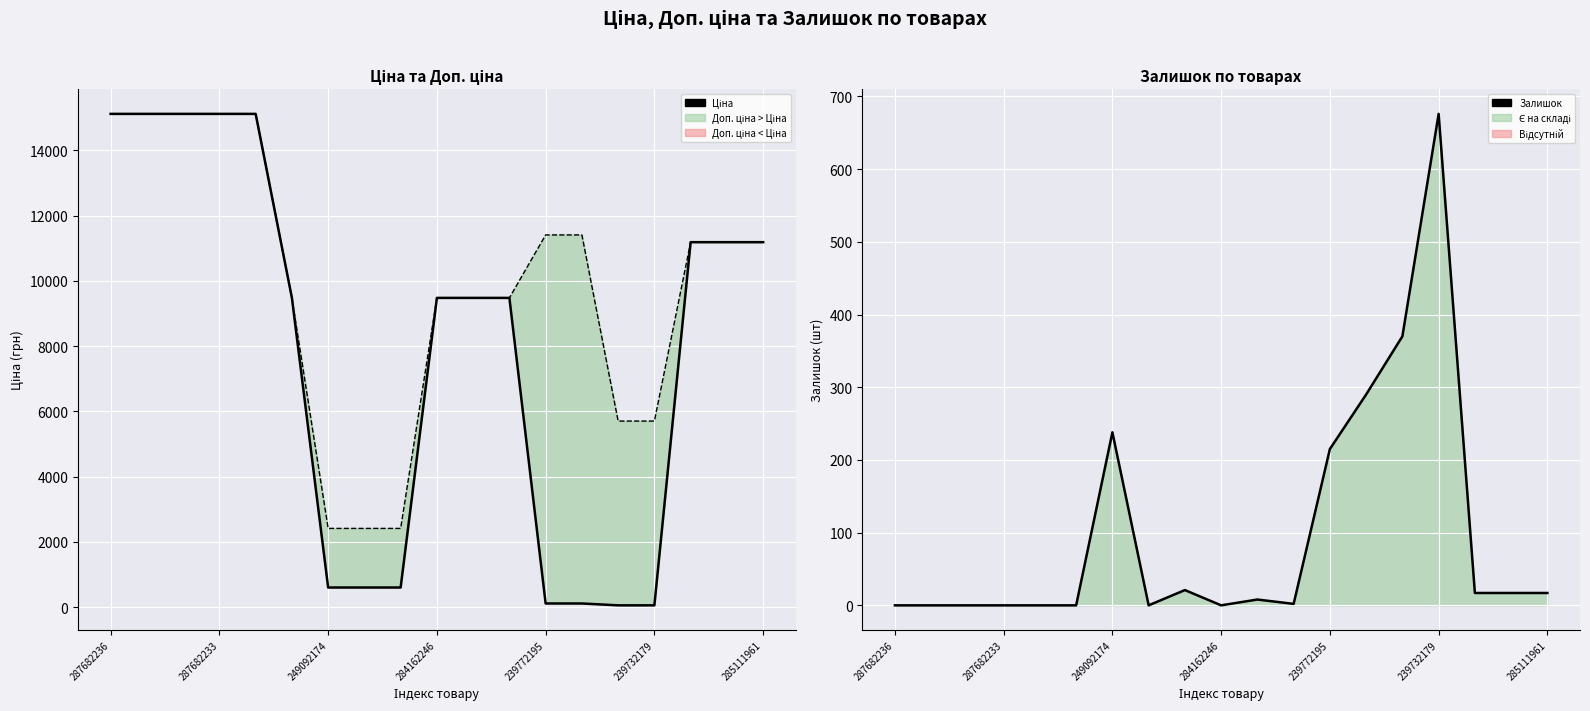

What is the value of the Ціна point at the 15th from the left?

57.0